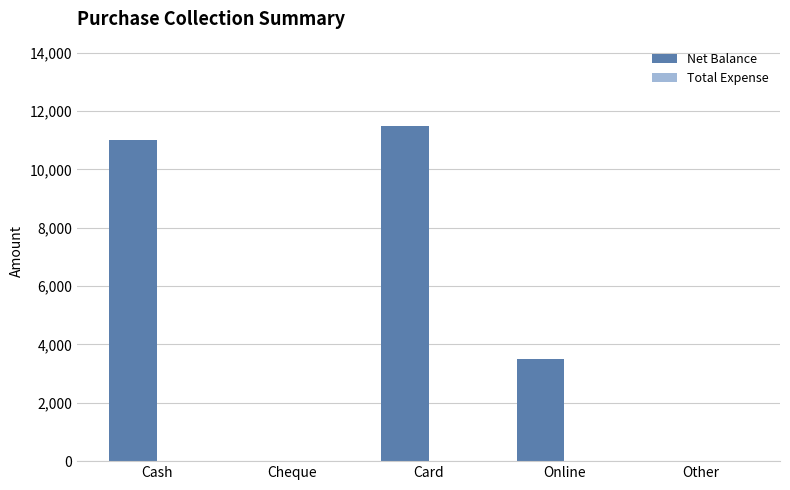

What is the greatest value displayed?

11500